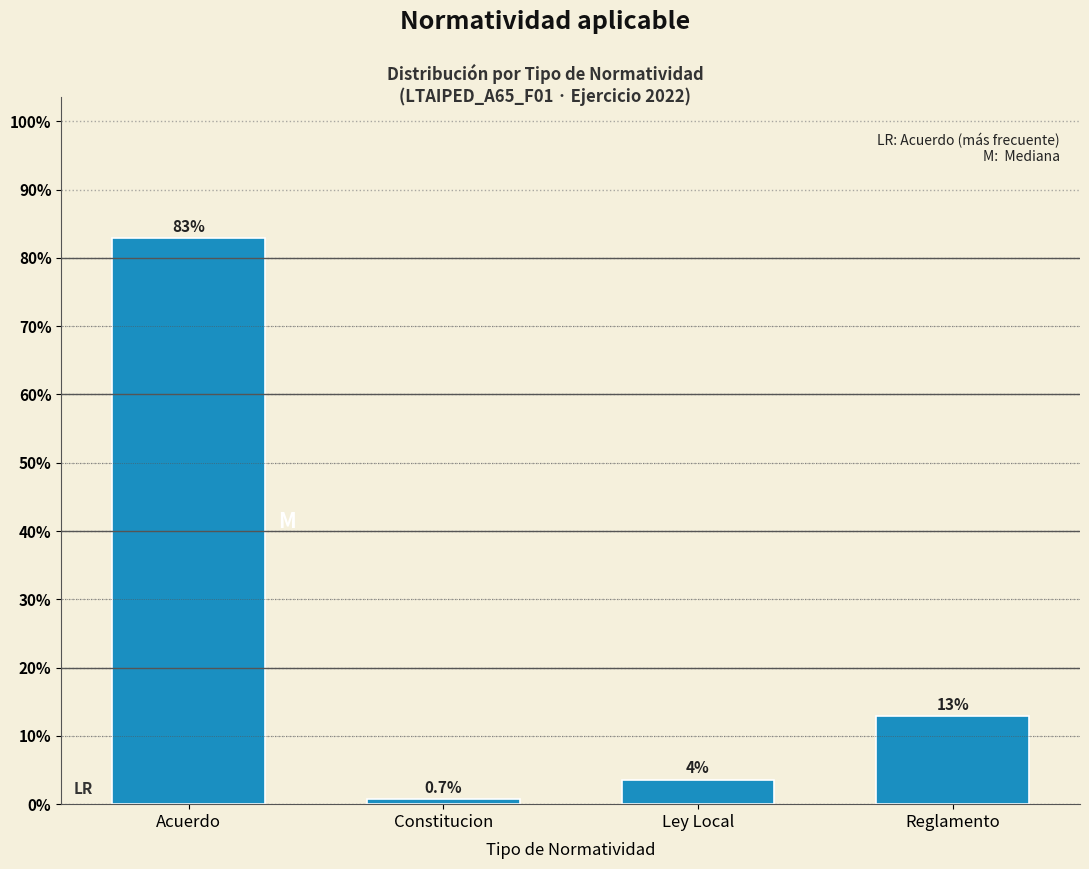

Which has a higher value, Reglamento or Constitucion?

Reglamento